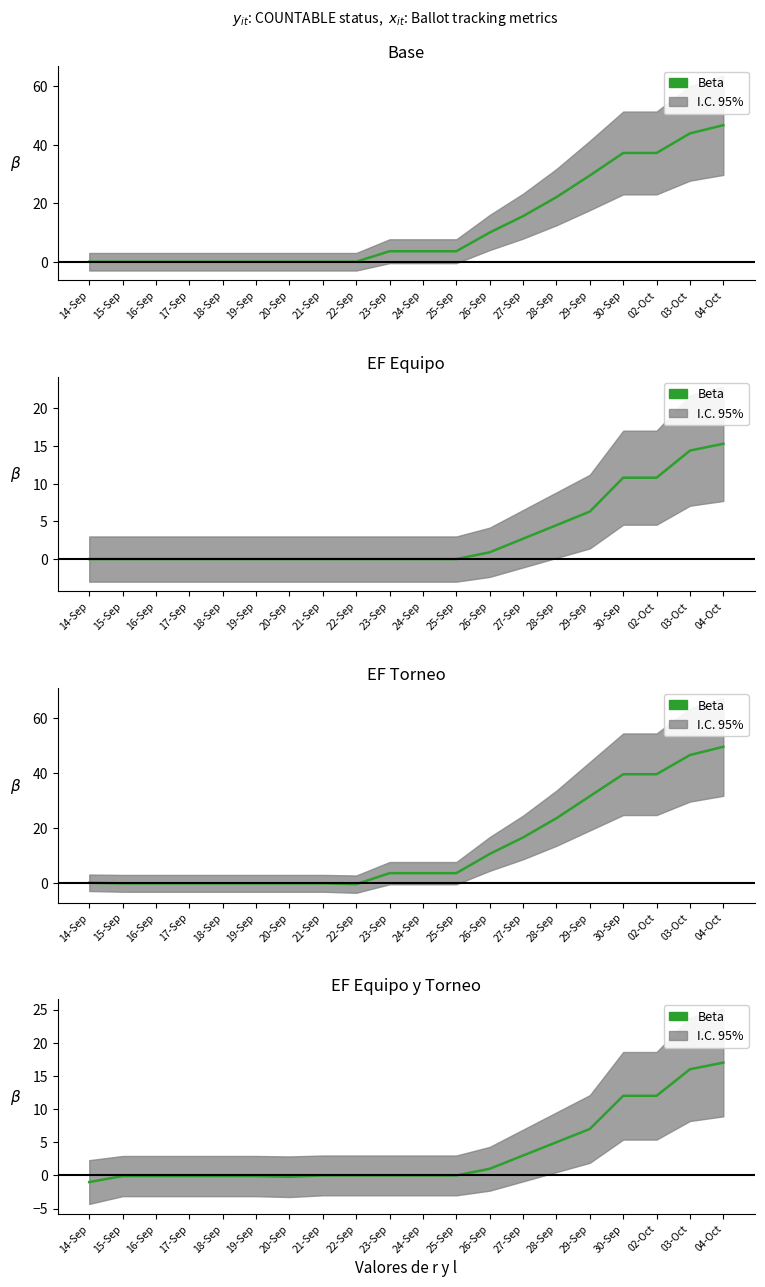

Reading left to right, what are all the values shown in this chart?

14-Sep=-1.0	15-Sep=-0.1	16-Sep=-0.1	17-Sep=-0.1	18-Sep=-0.1	19-Sep=-0.1	20-Sep=-0.2	21-Sep=0.0	22-Sep=0.0	23-Sep=0.0	24-Sep=0.0	25-Sep=0.0	26-Sep=1.0	27-Sep=3.0	28-Sep=5.0	29-Sep=7.0	30-Sep=12.0	02-Oct=12.0	03-Oct=16.0	04-Oct=17.0